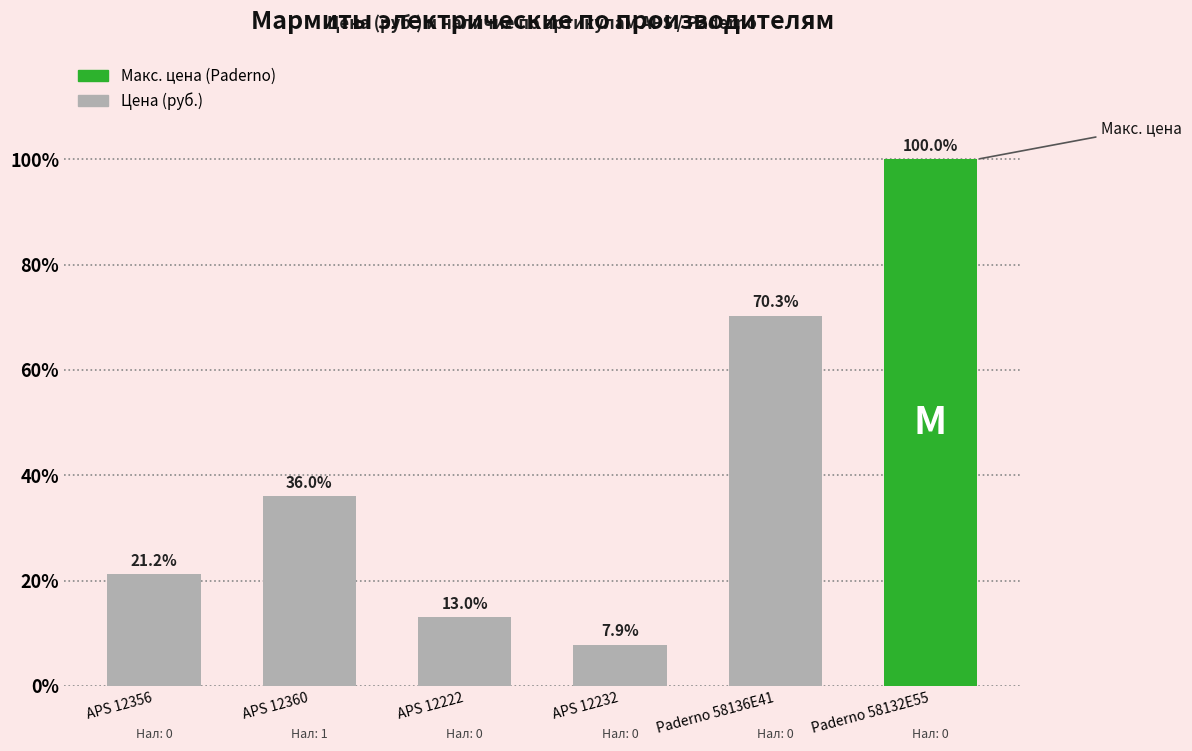

Does the chart contain any negative values?

No